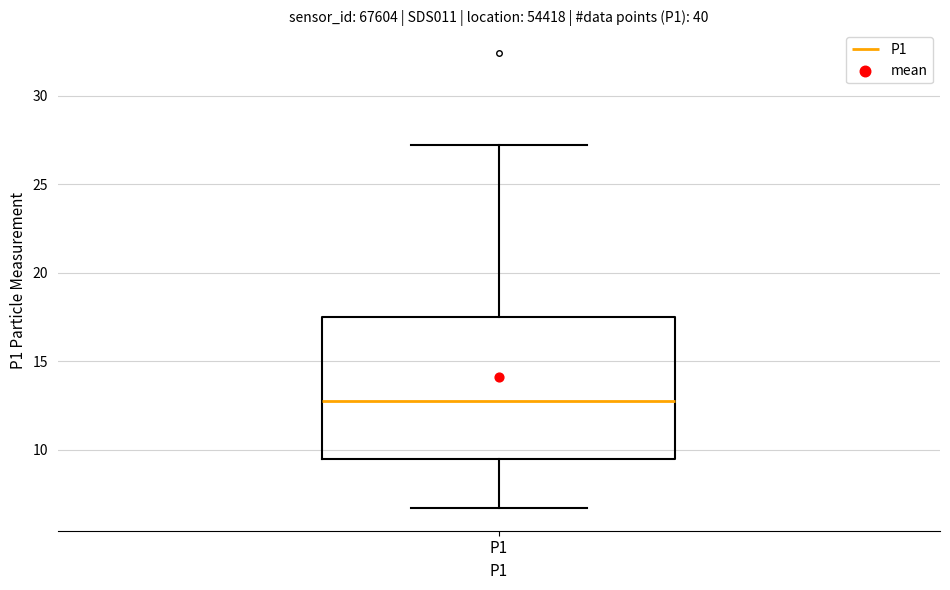

Where is the upper edge of the box for P1 on the y-axis? The values are not printed on the chart, so give them approximately, as read against the axis.

17.5